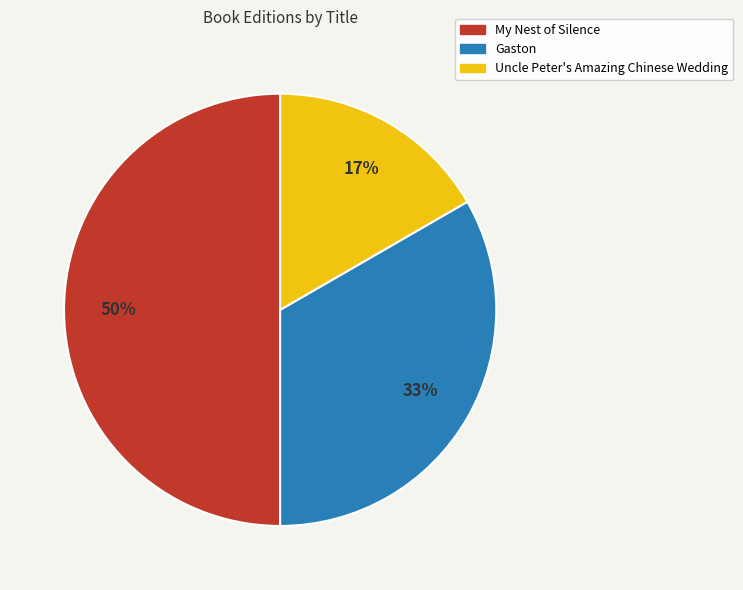

Count the number of slices in the pie.

3